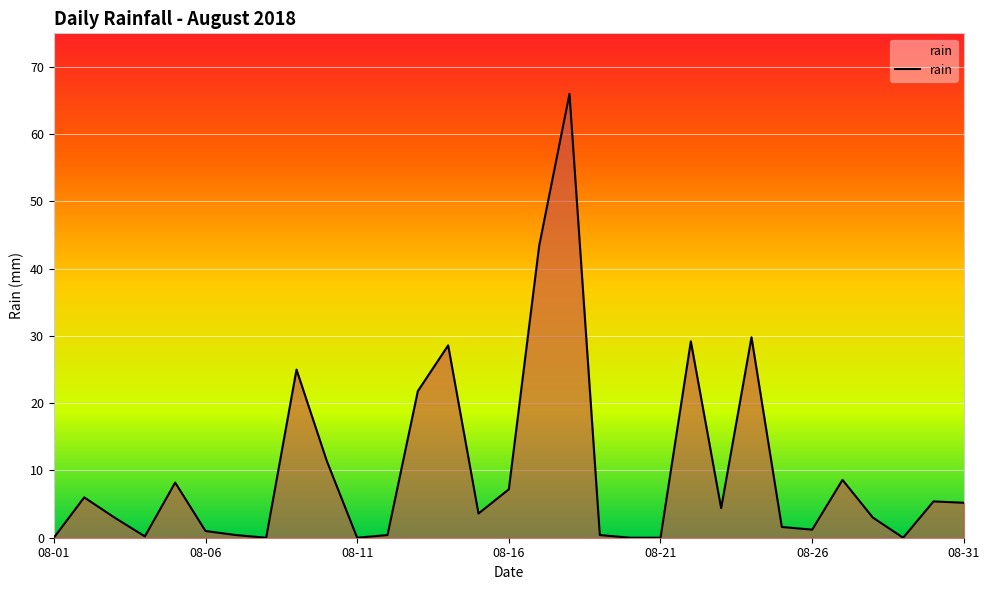

Count the number of categories in the chart.

31